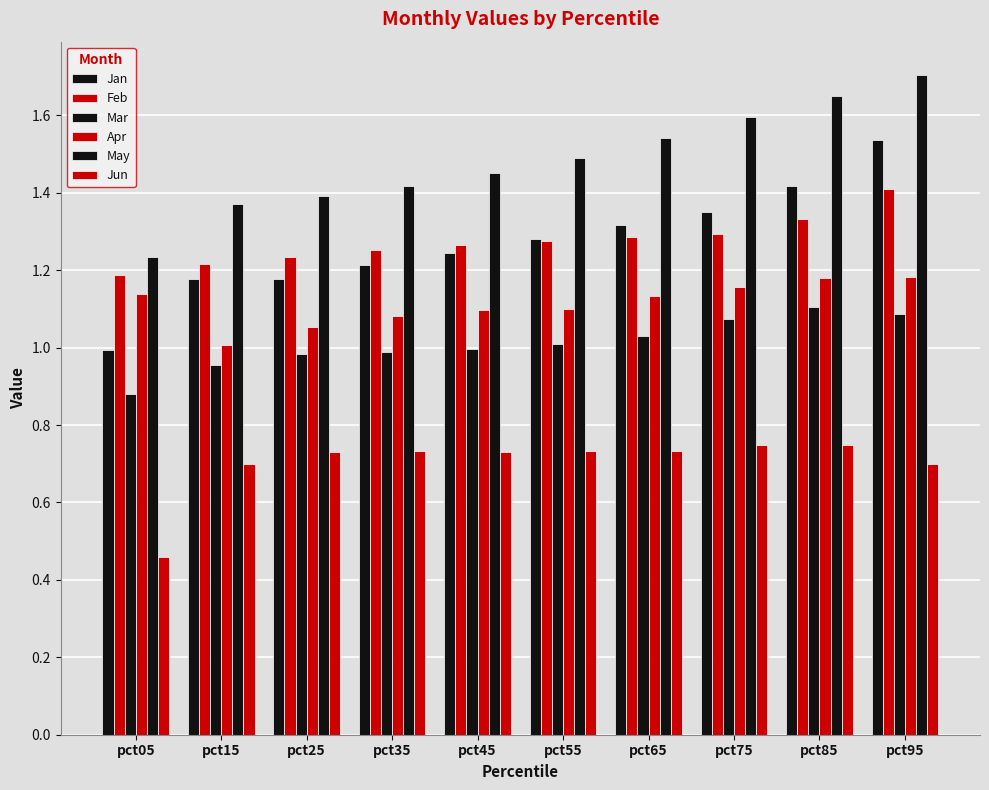

Count the number of data series in this chart.

6